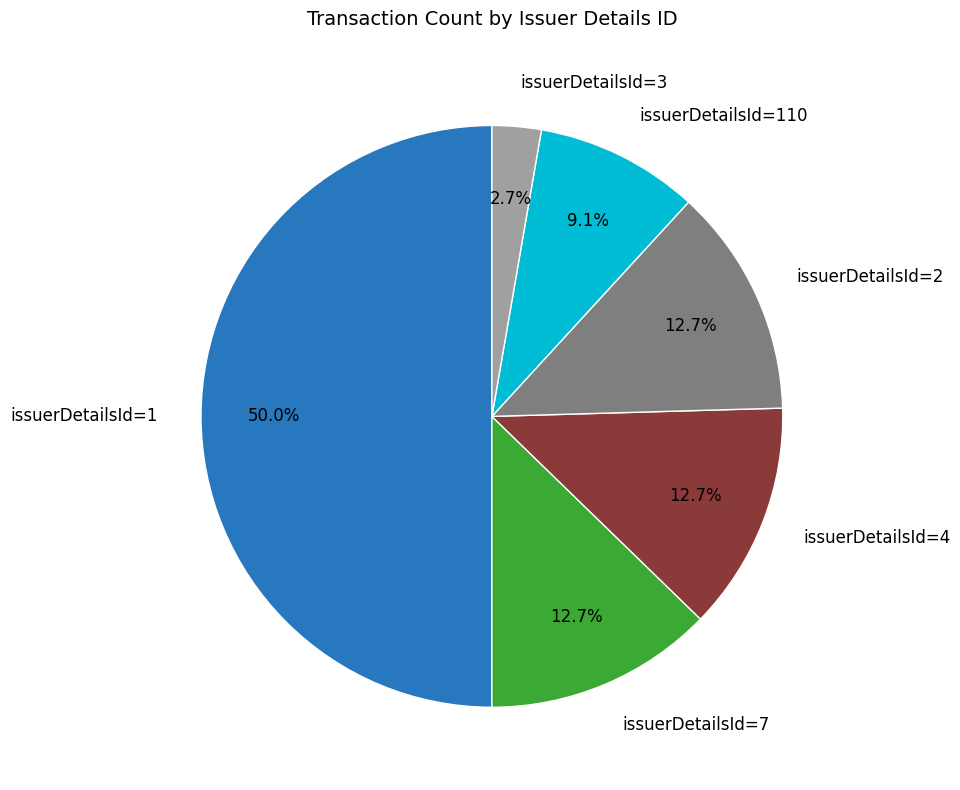

What is the ratio of the value at issuerDetailsId=7 to the value at issuerDetailsId=1?

0.3